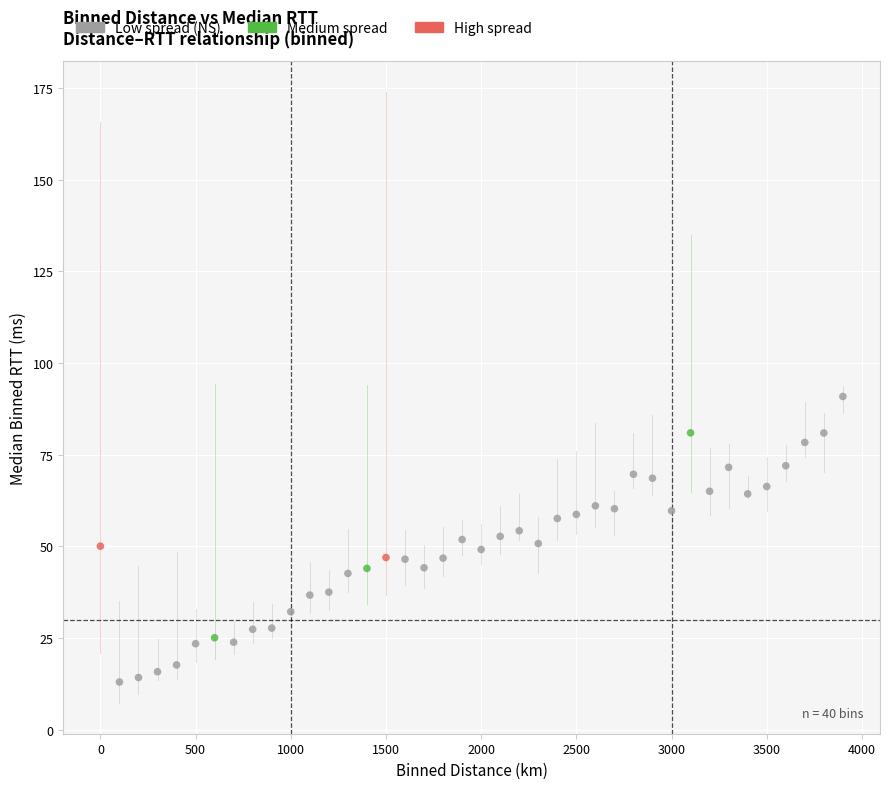

What is the range of Y values (max minus min)?

77.8